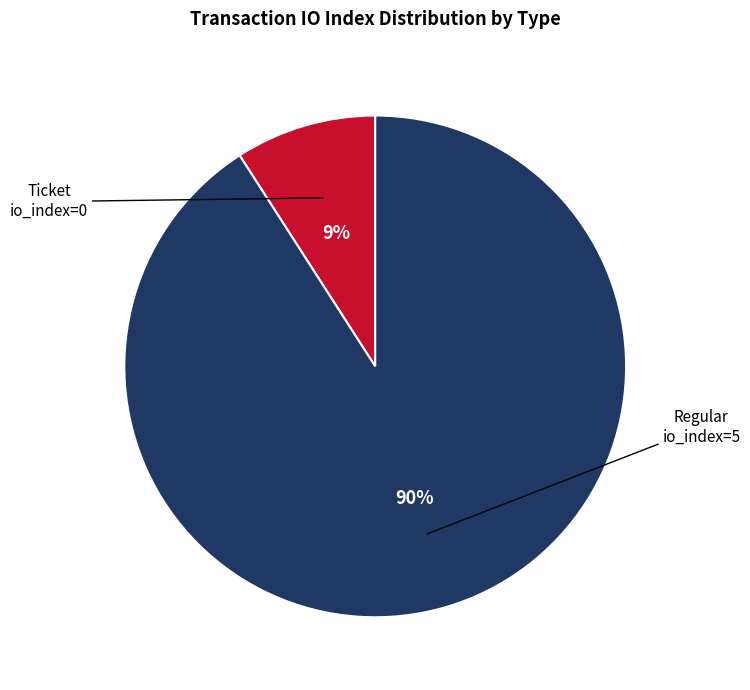

How many segments does this pie chart have?

2